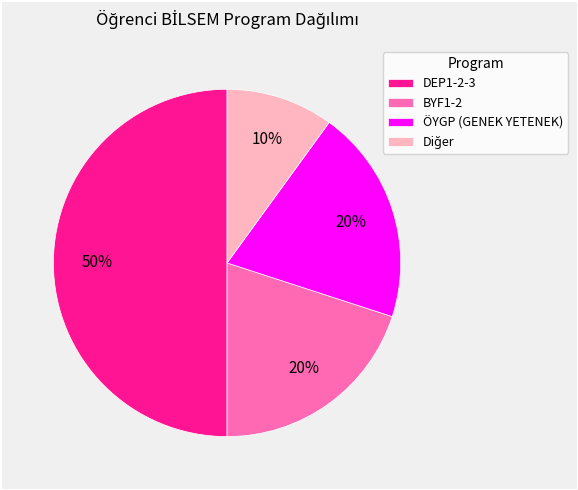

Is it true that ÖYGP (GENEK YETENEK) is 20% of the pie?

True